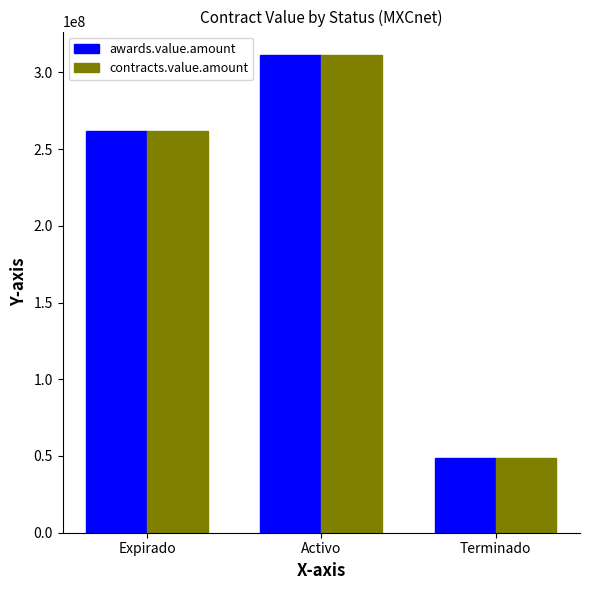

What is the sum of the awards.value.amount values at Terminado and Expirado?

310843119.4